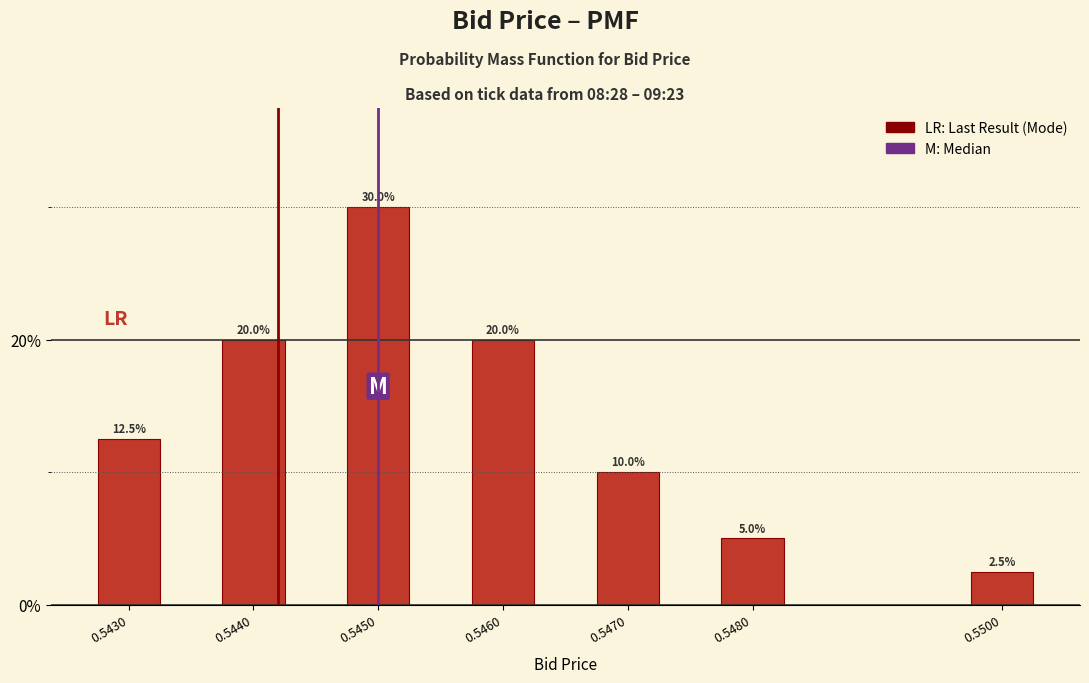

Reading left to right, extract all data points from this chart.

12.5	20.0	30.0	20.0	10.0	5.0	2.5